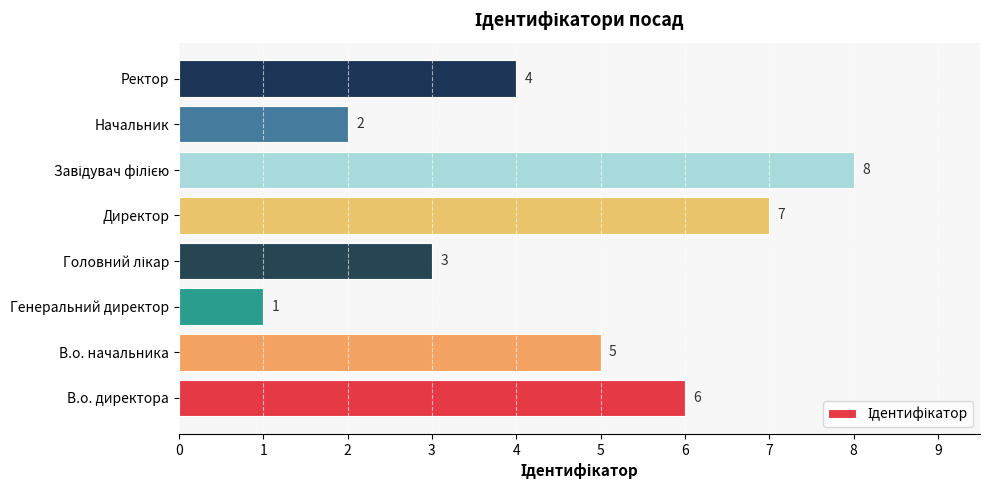

How many values are between 3 and 7?

5